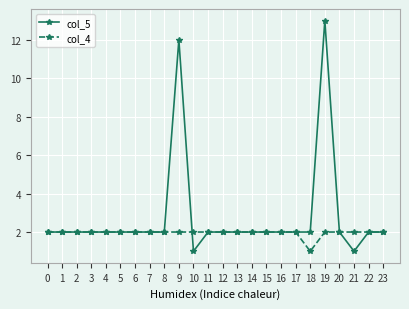

Does the chart have visible grid lines?

Yes